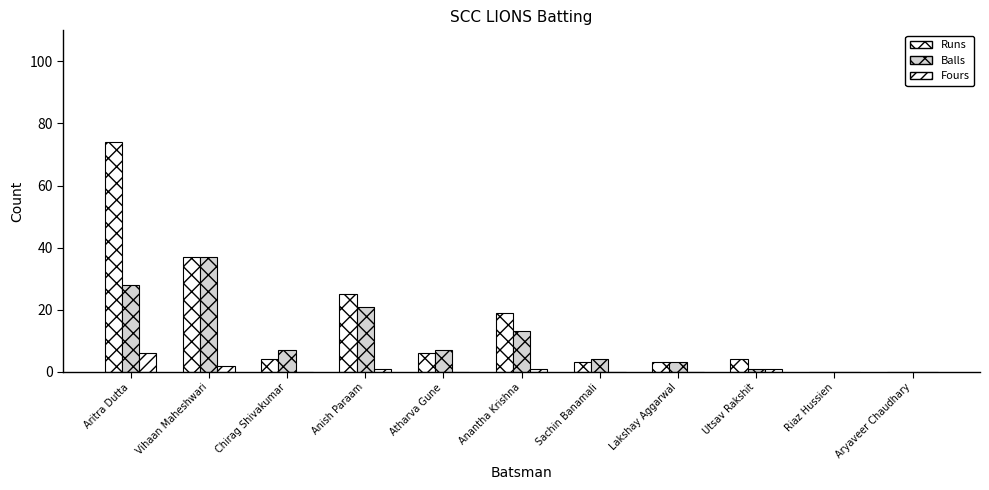

What is the label of the 4th bar from the right?

Lakshay Aggarwal